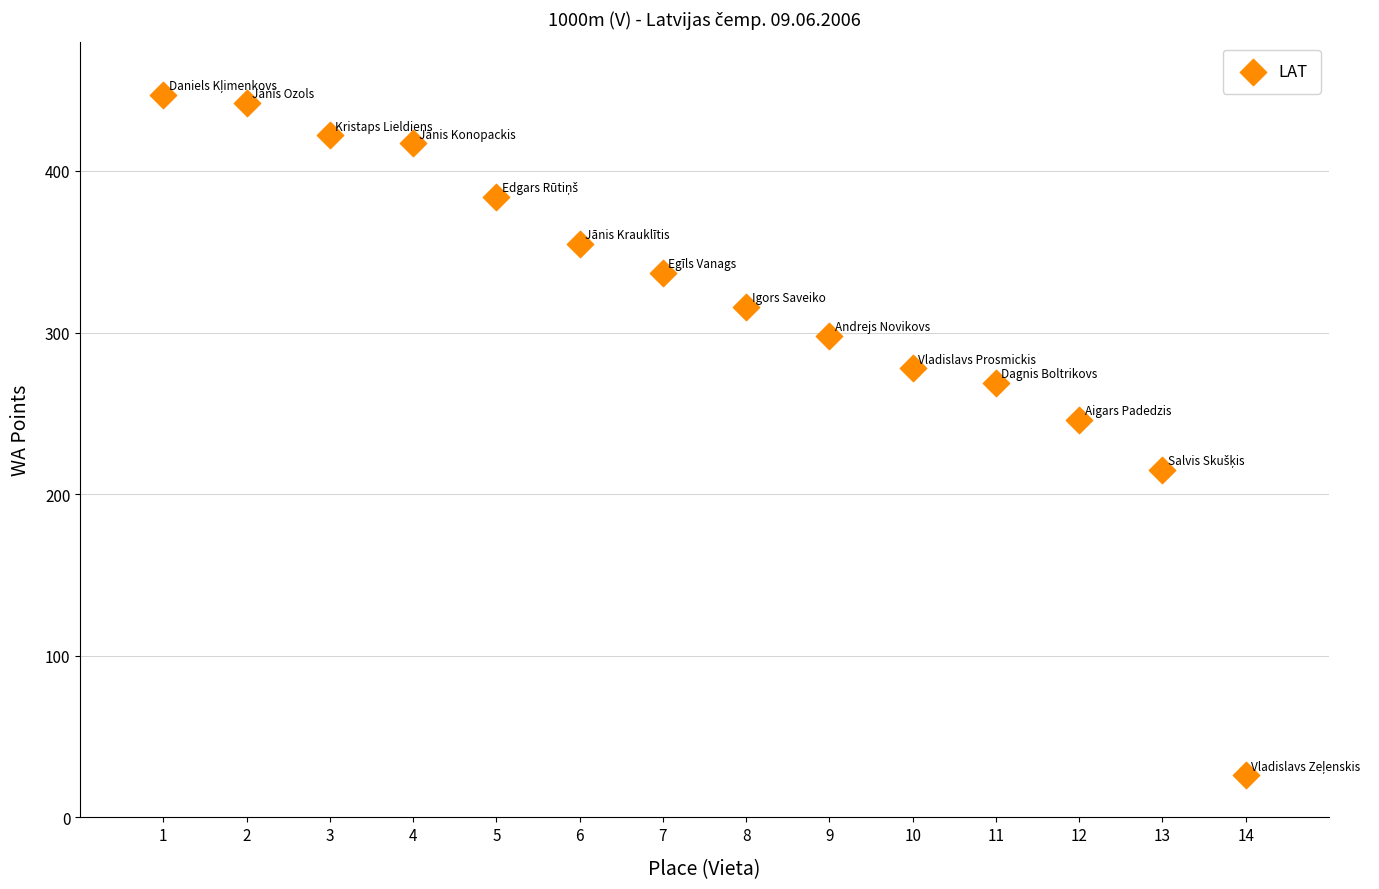

What Y value in the scatter plot is closest to 236?

246